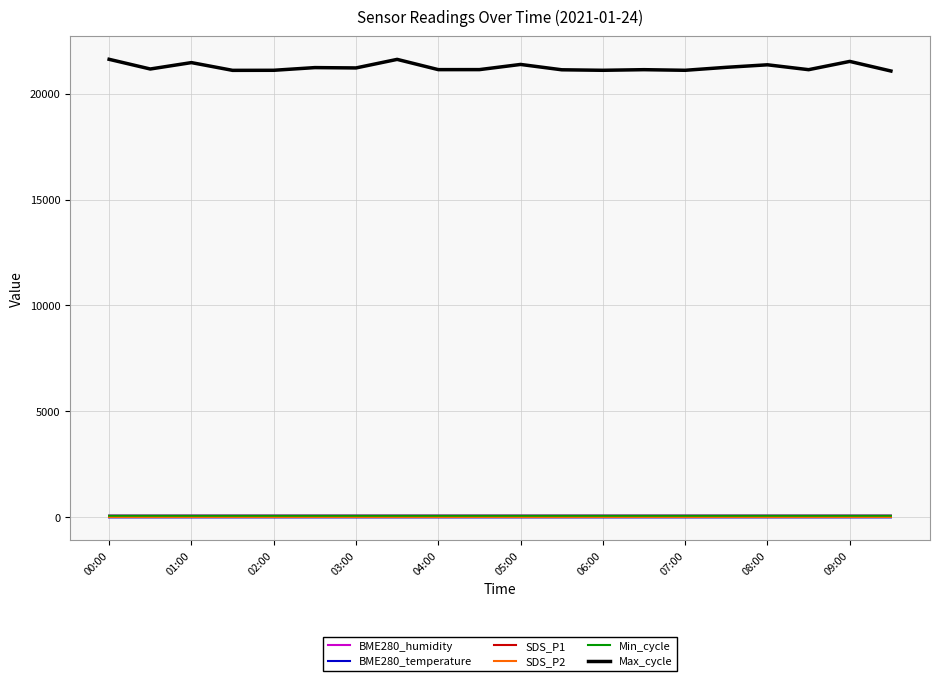

What is the greatest value displayed?

21614.0